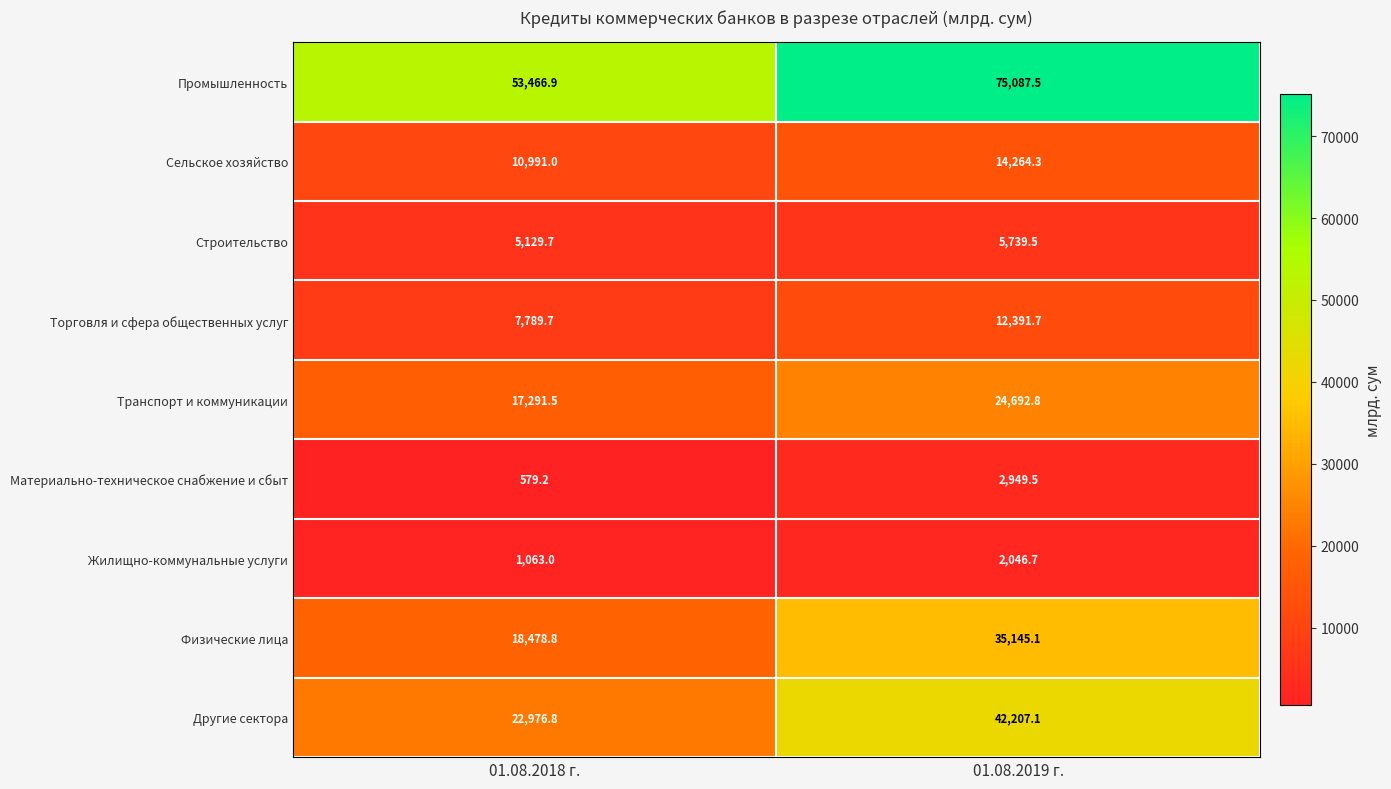

At which category is the sum across all series the highest?

01.08.2019 г.